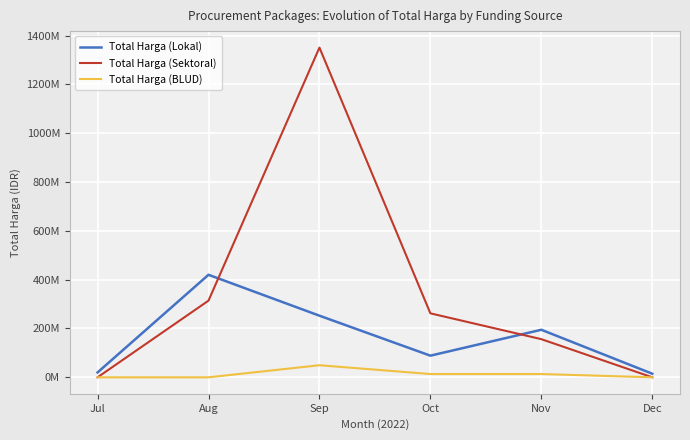

What is the value of the Total Harga (Sektoral) point at the 2nd from the left?

314121780